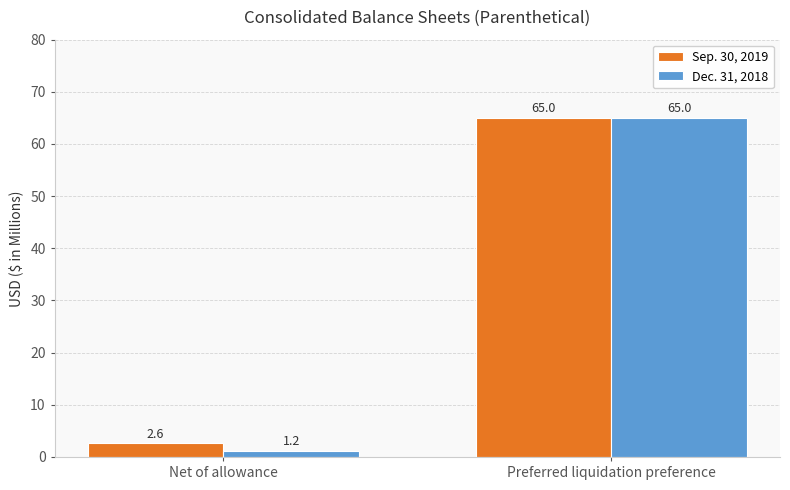

Reading left to right, list all the values displayed in this chart.

Sep. 30, 2019: Net of allowance=2.6	Preferred liquidation preference=65.0
Dec. 31, 2018: Net of allowance=1.2	Preferred liquidation preference=65.0